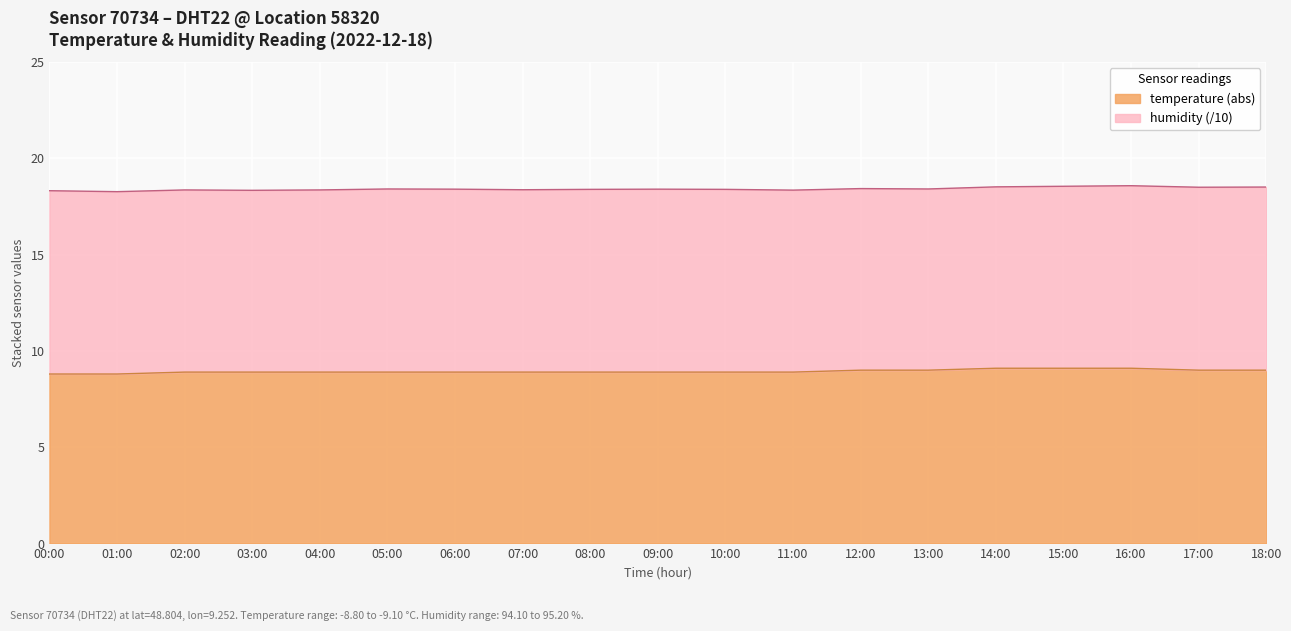

What is the label of the 1st point from the left?

00:00